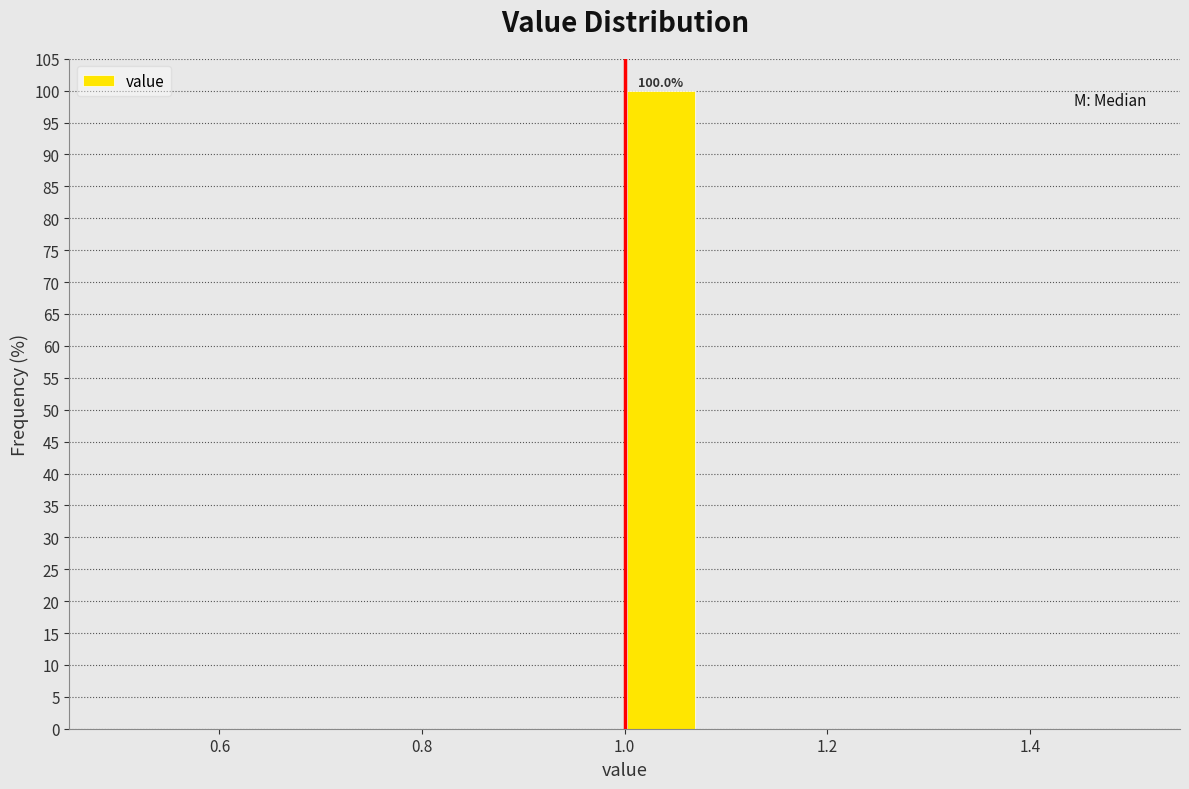

Around what value on the x-axis is the tallest bar? Give the approximate position of its centre, as read against the axis.

1.04